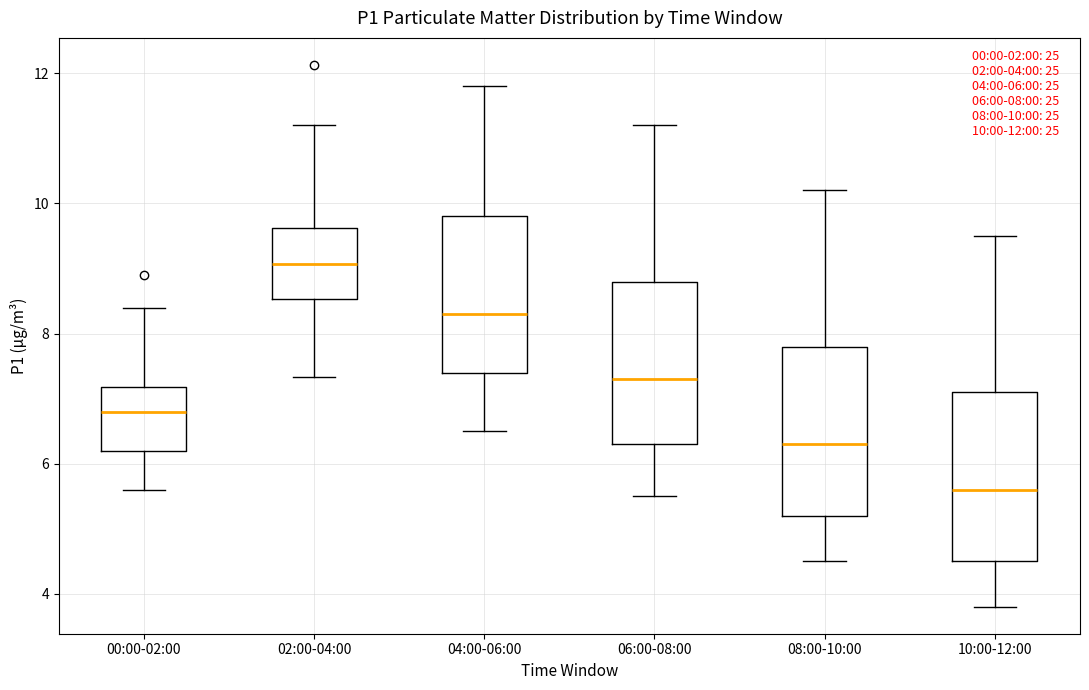

Which box's median line is the highest?

02:00-04:00